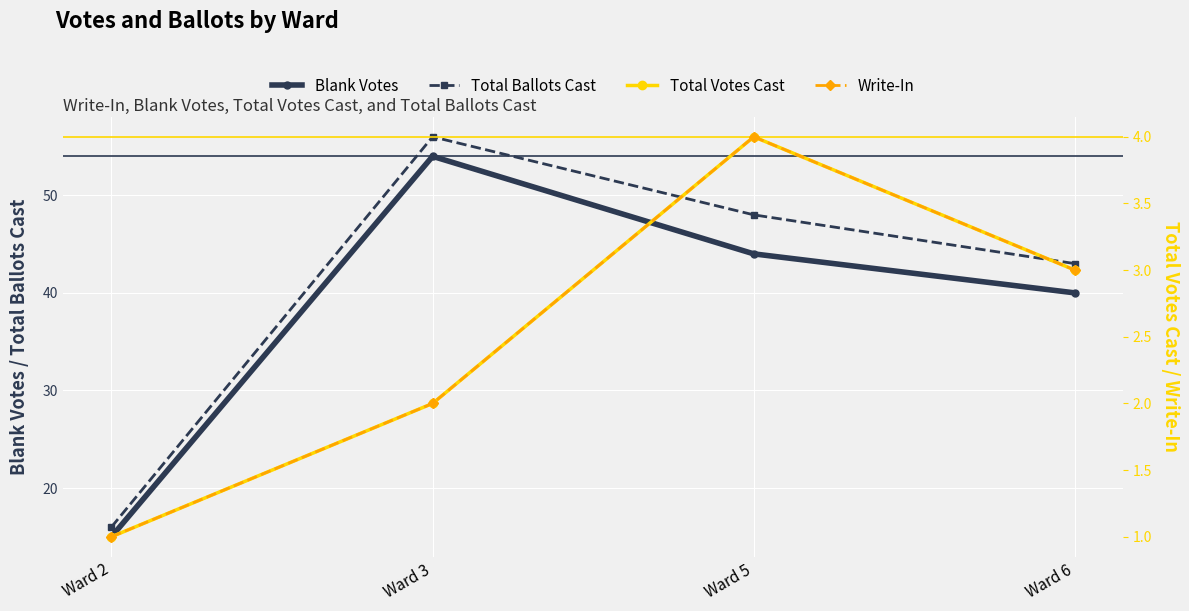

List the series in order of their peak value, highest first.

Total Ballots Cast, Blank Votes, Total Votes Cast, Write-In